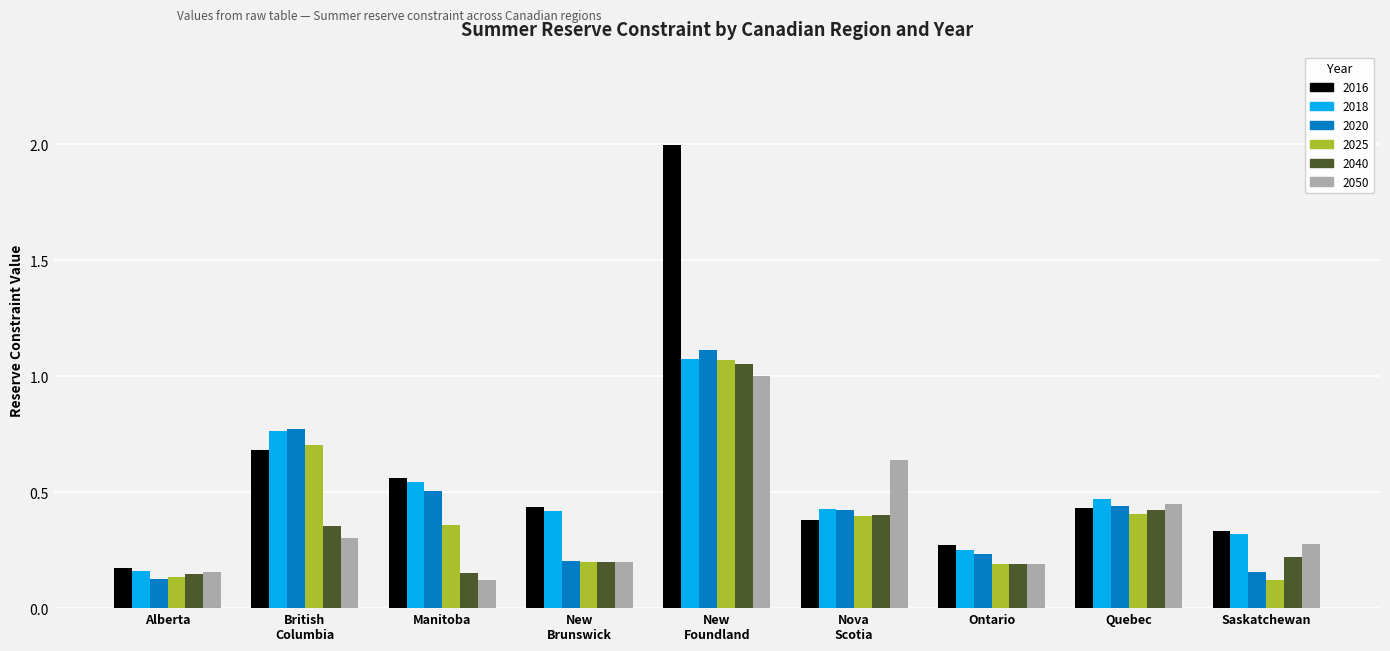

What is the label of the 2nd bar from the left?

British
Columbia